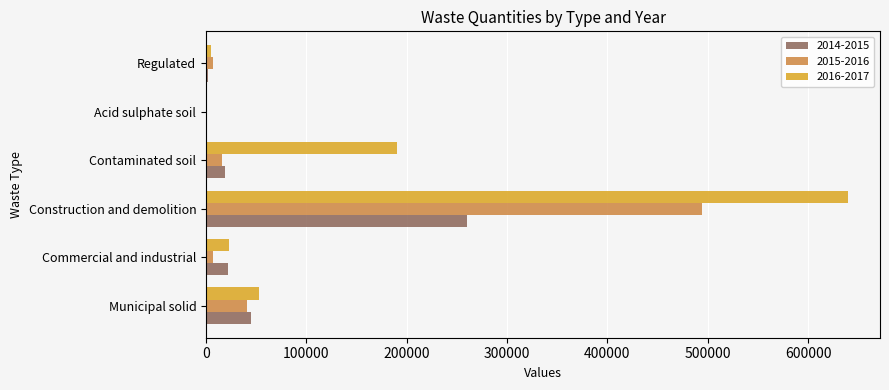

Between Construction and demolition and Regulated, which series saw the biggest shift?

2016-2017